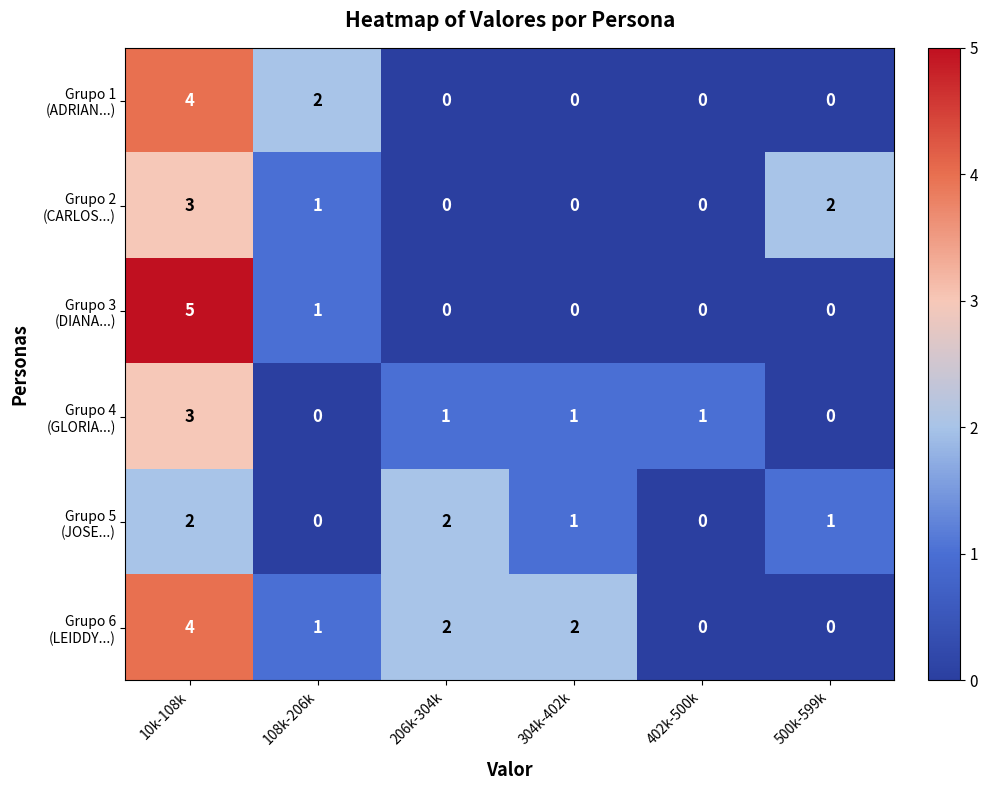

Which label corresponds to the largest value in the chart?

10k-108k